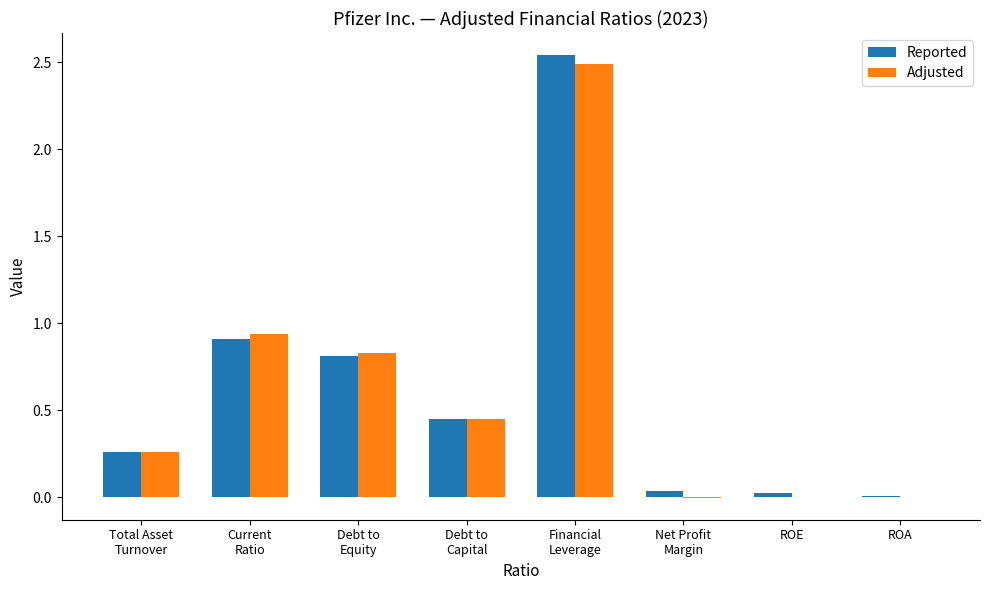

Count the number of data series in this chart.

2